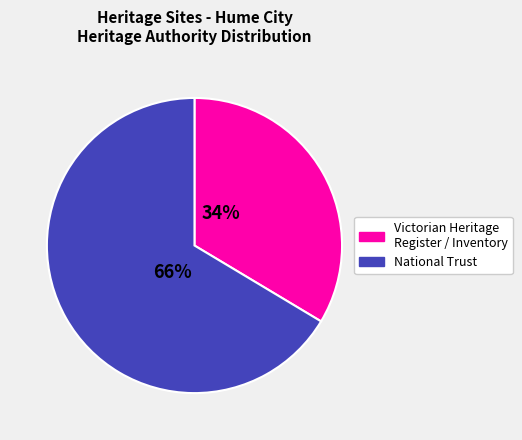

True or false: Victorian Heritage Register / Inventory accounts for 34% of the total.

True